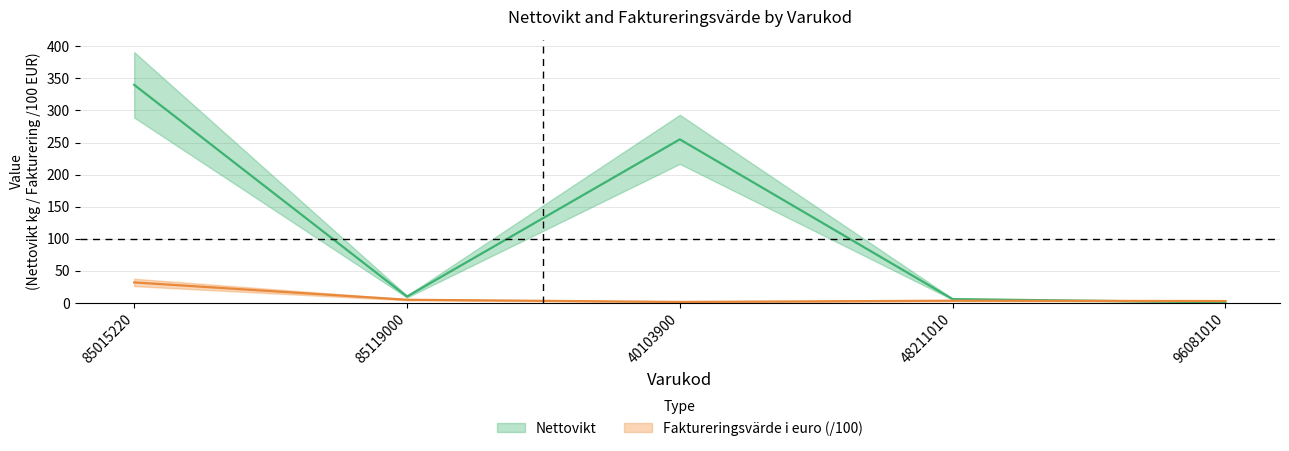

Which series ends up on top after the final intersection of Nettovikt and Faktureringsvarde i euro?

Faktureringsvarde i euro